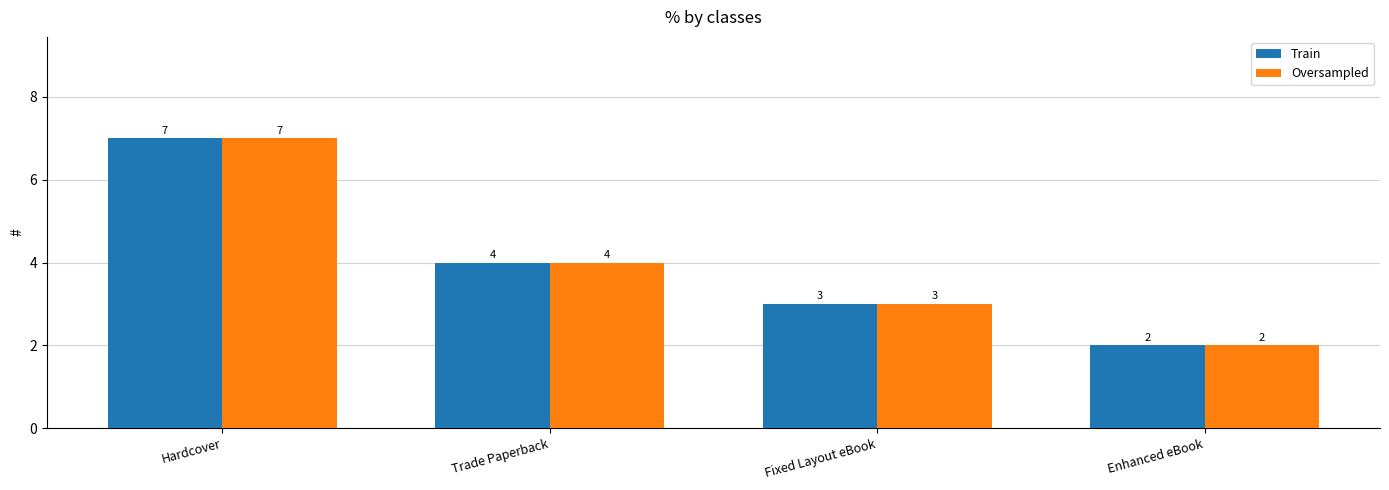

Count the Train values in the range 3 to 7.

3